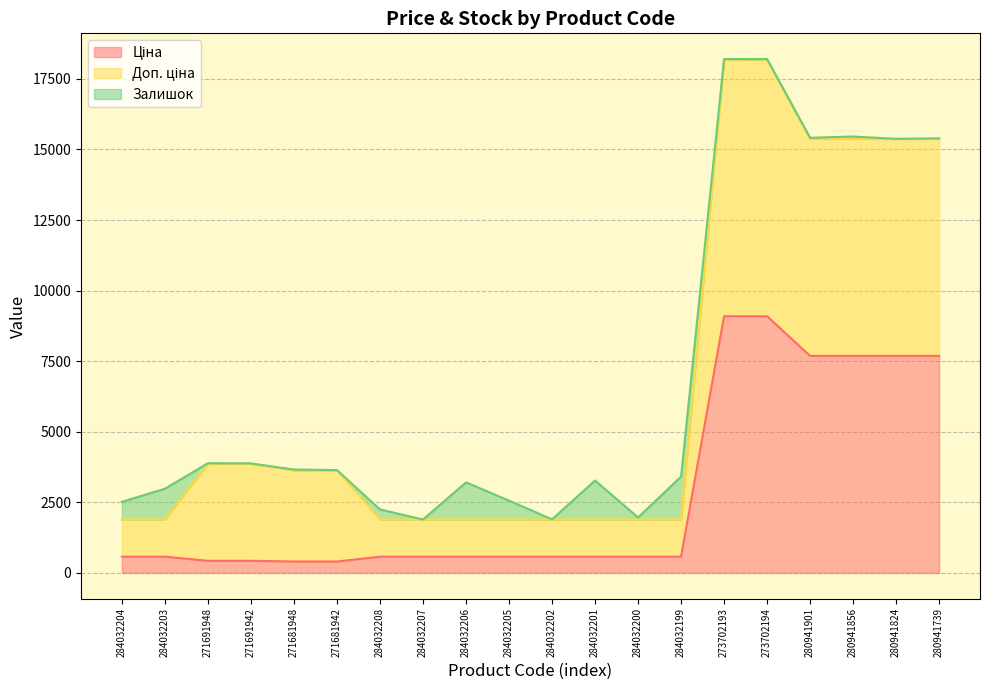

True or false: Залишок line has a value of 18204.0 at 273702193.

True